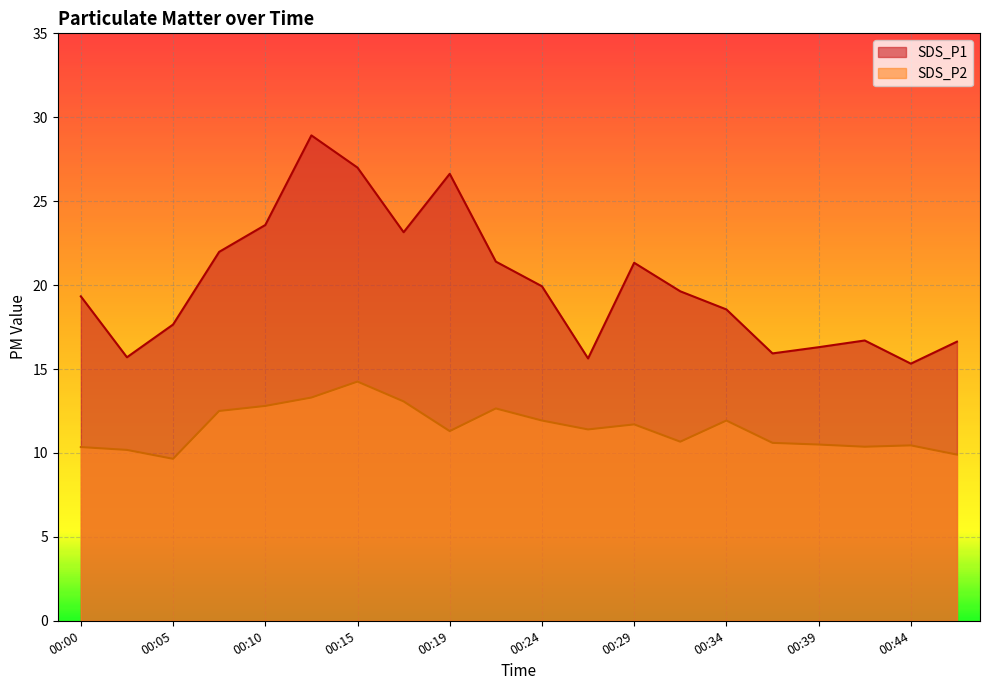

What is the maximum value shown in the chart?

28.9